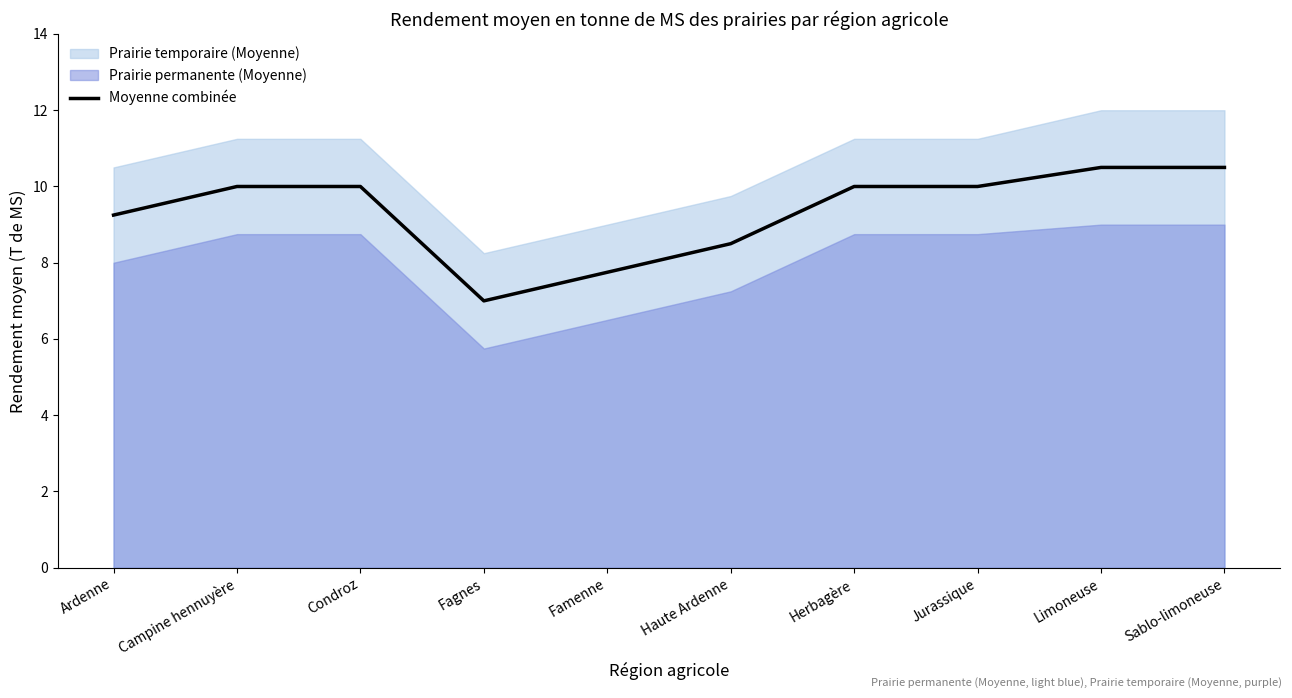

At which category does the chart reach its minimum across all series?

Fagnes